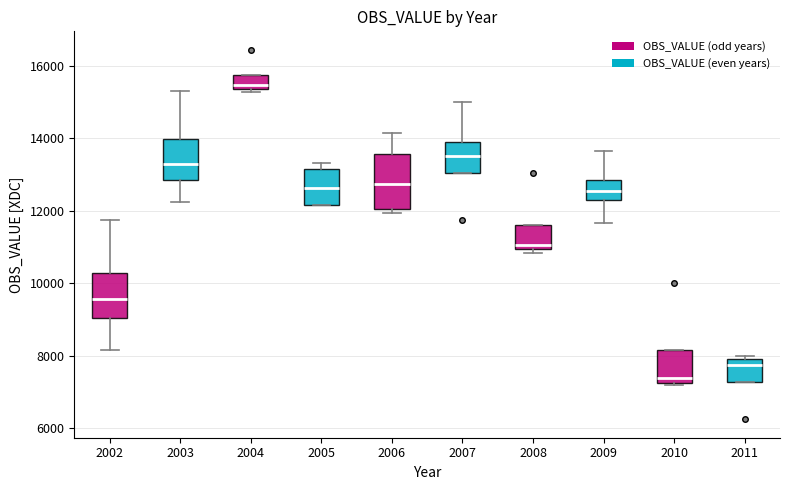

Which box's median line is the lowest?

2010